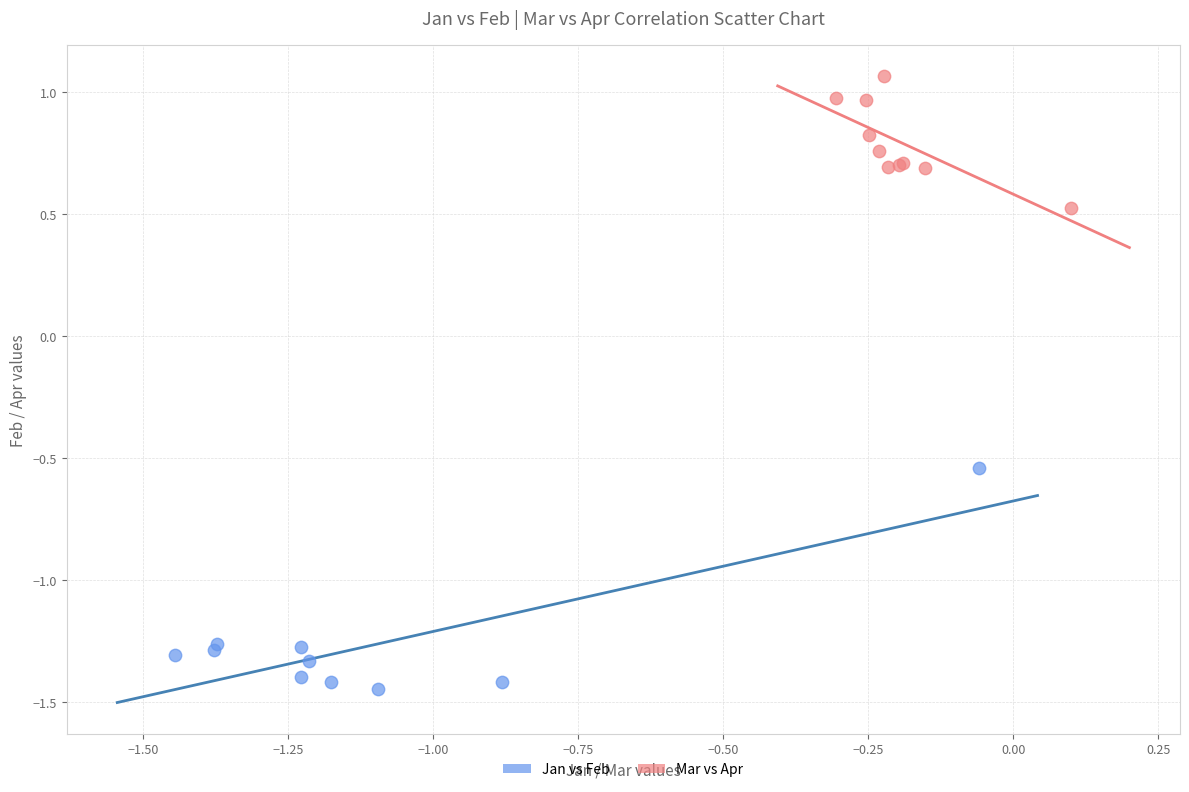

Which series contains the highest Y value?

Mar vs Apr